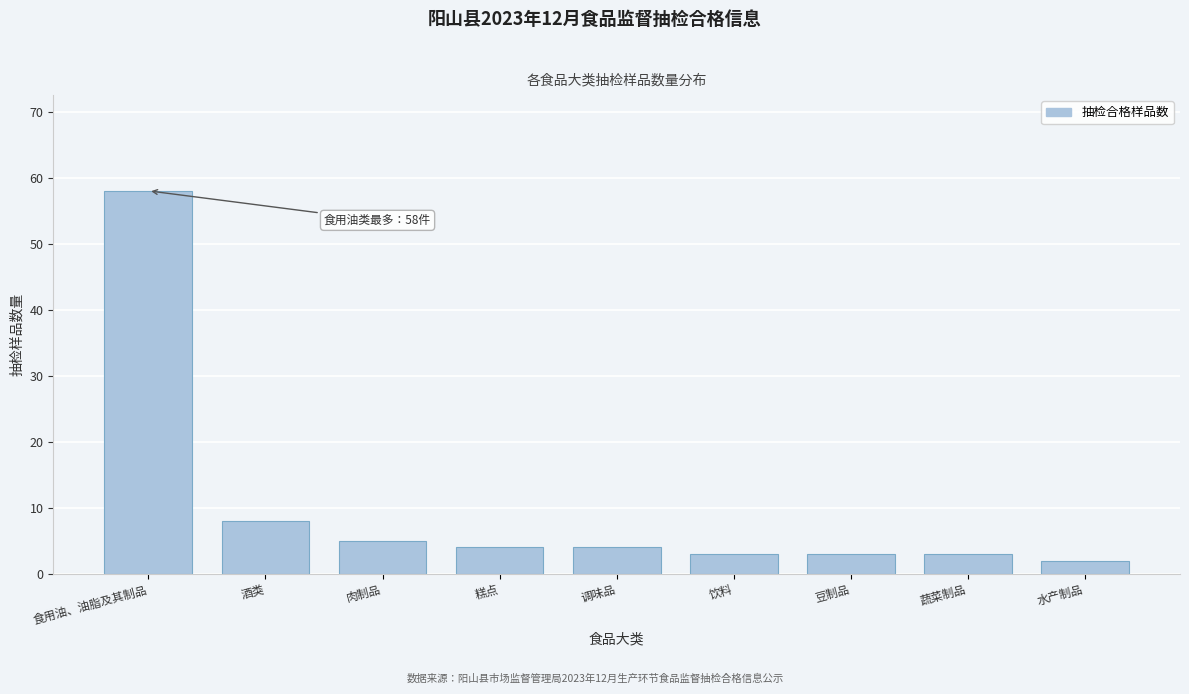

Reading right to left, what are all the values shown in this chart?

水产制品=2	蔬菜制品=3	豆制品=3	饮料=3	调味品=4	糕点=4	肉制品=5	酒类=8	食用油、油脂及其制品=58